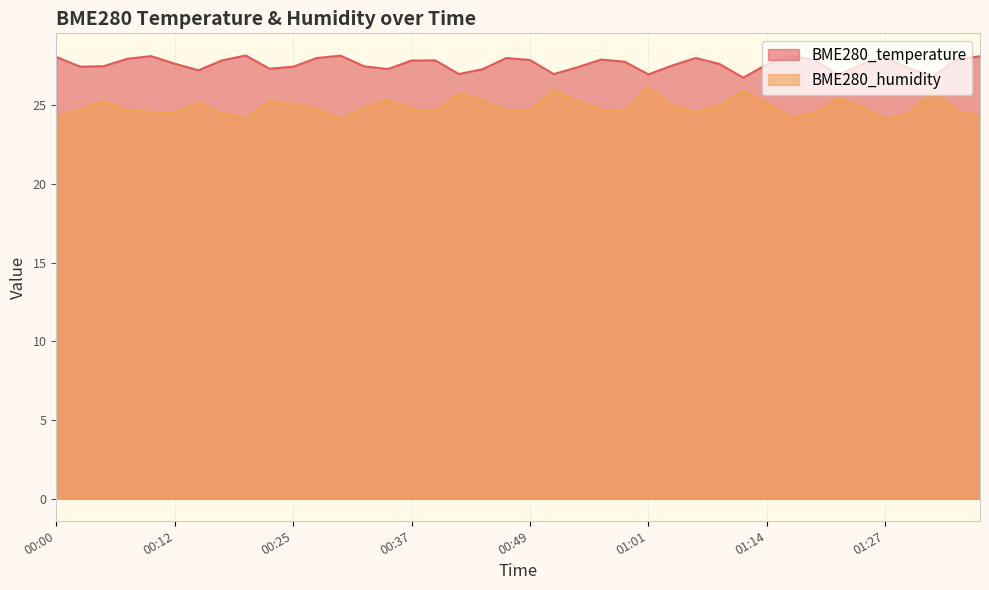

What is the label of the 22nd point from the right?

00:44